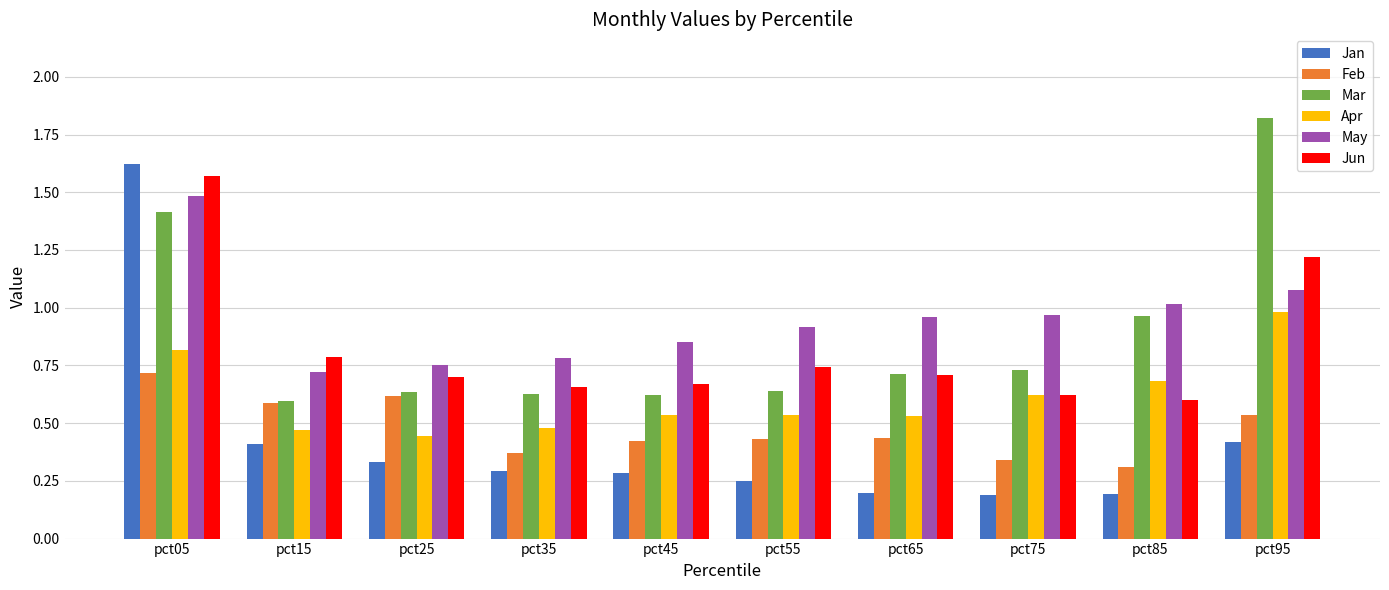

What is the difference between the maximum and second lowest values in the Jan series?

1.4